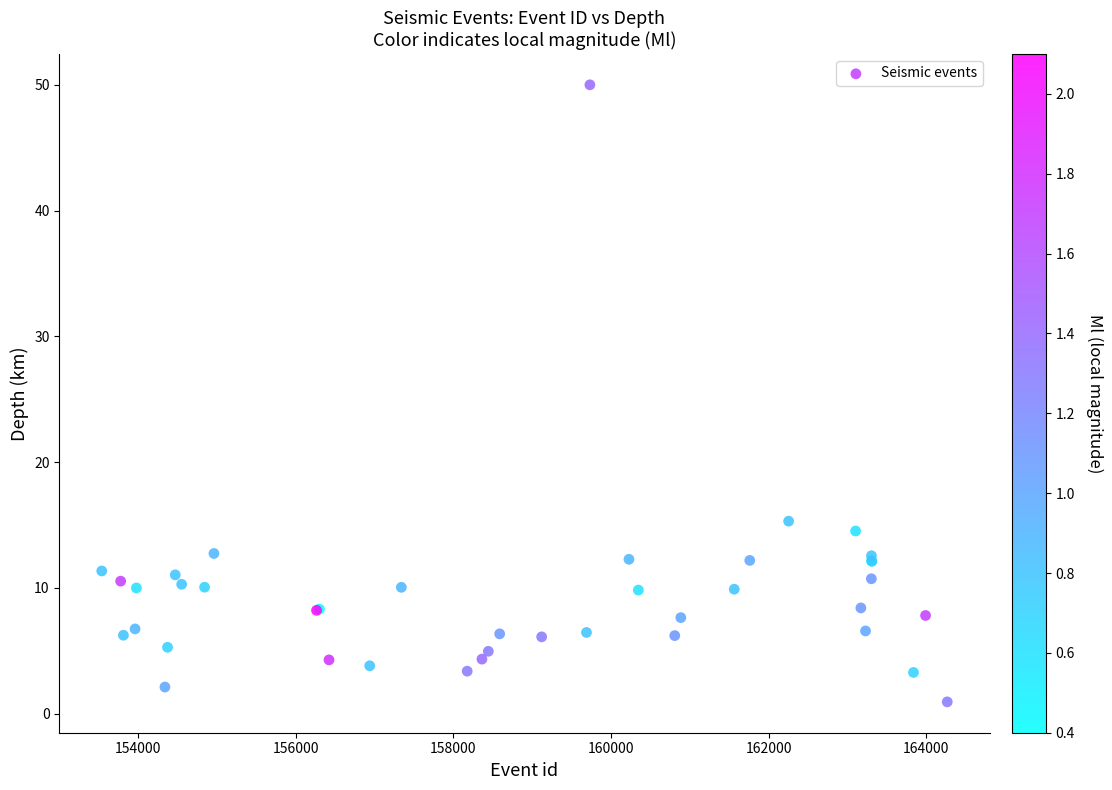

What Y value in the scatter plot is closest to 25?

15.3